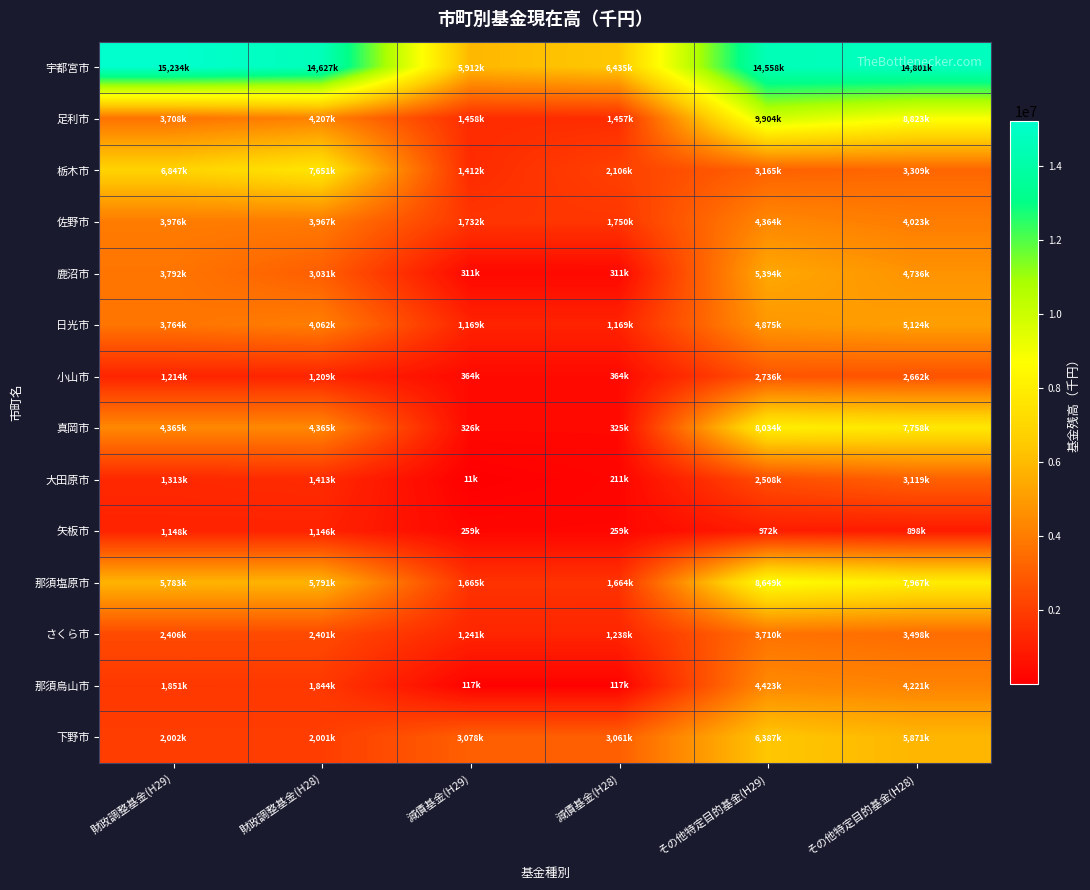

Which has a higher value, 減債基金(H28) or その他特定目的基金(H29)?

その他特定目的基金(H29)